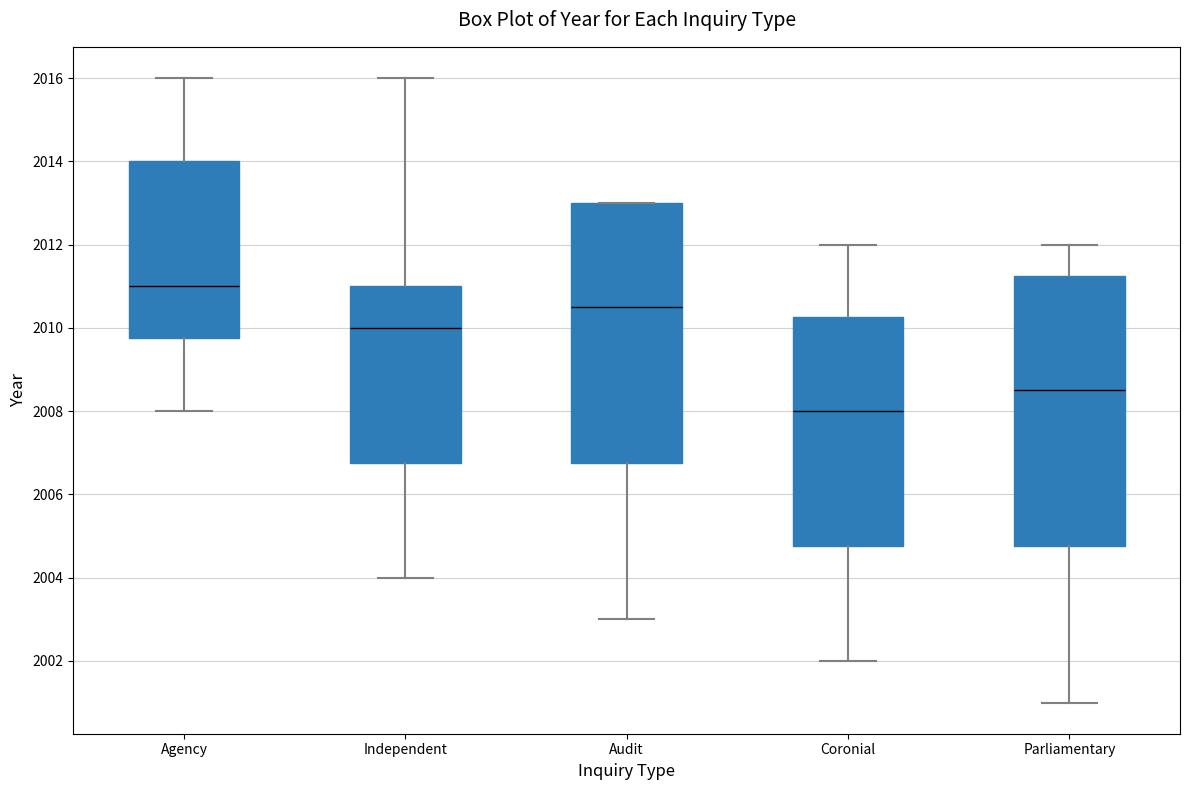

Comparing the boxes themselves (not the whiskers), which one is the tallest?

Parliamentary